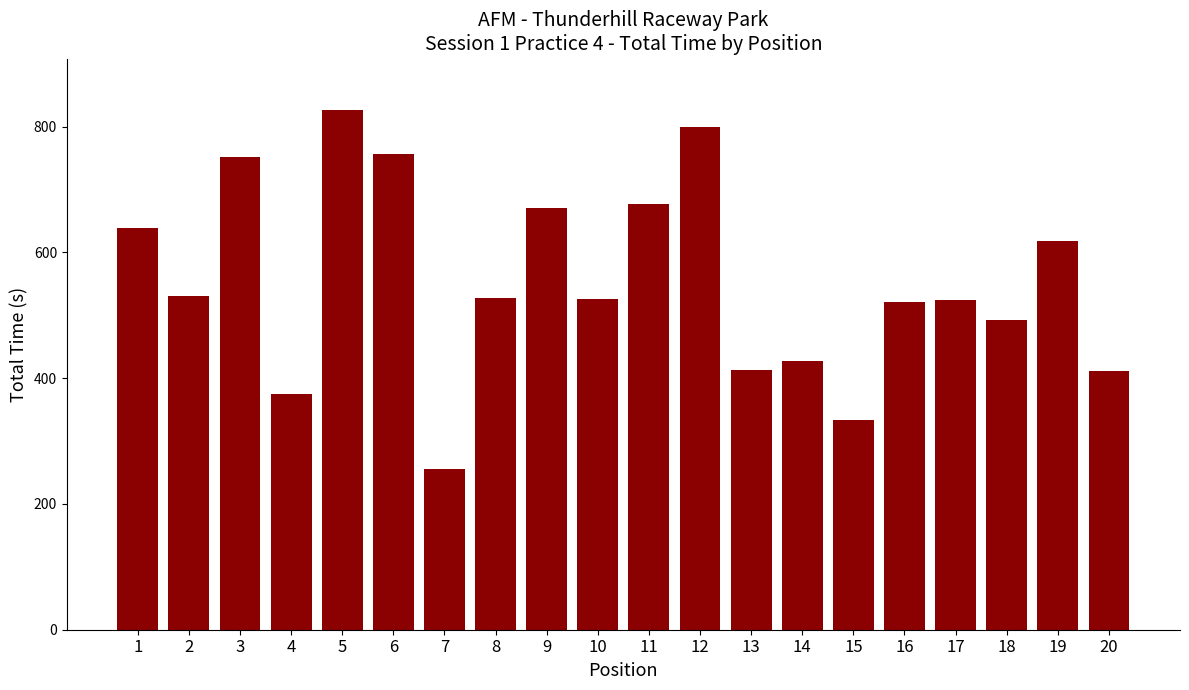

How many categories are shown in the chart?

20